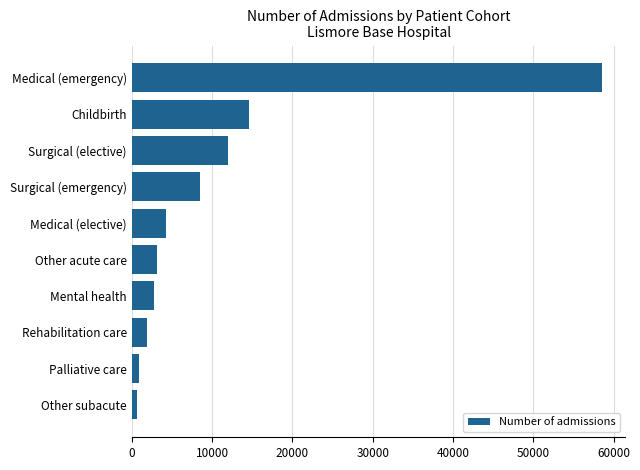

What is the minimum value shown in the chart?

620